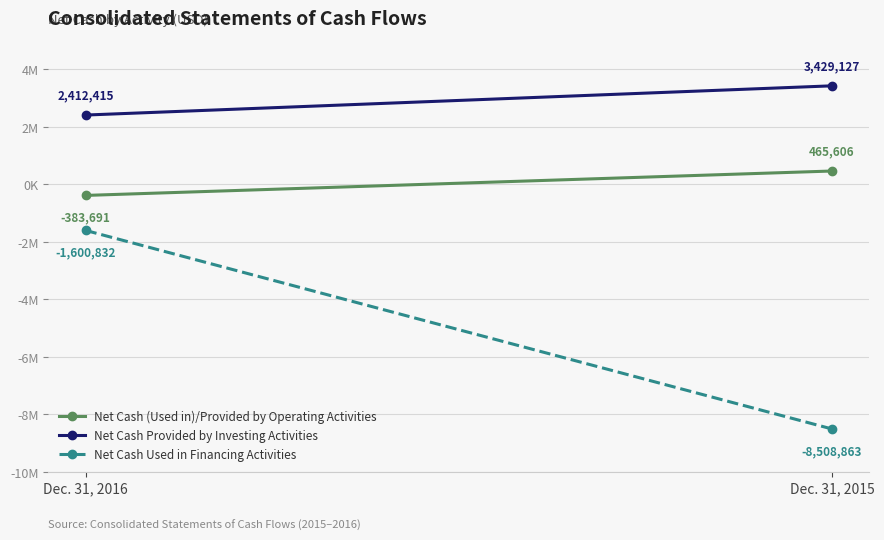

How many Net Cash Provided by Investing Activities values are between 2412415 and 3429127?

2